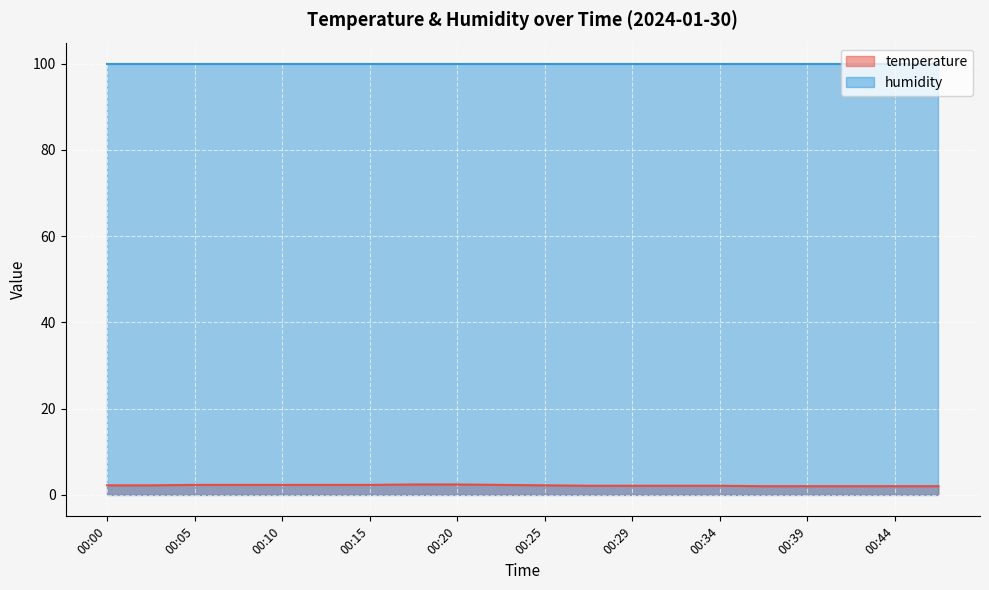

What is the sum of all values?

43.6